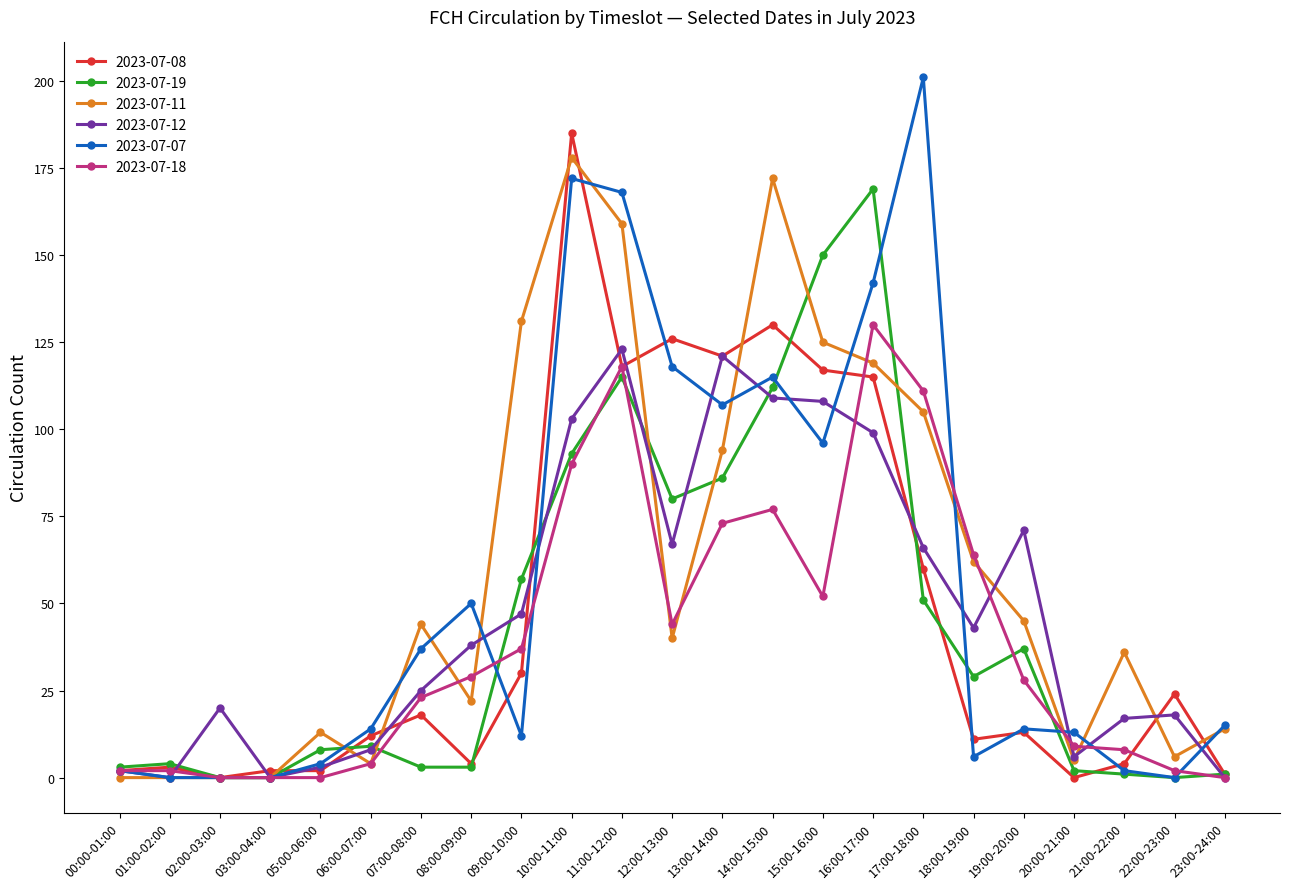

True or false: 2023-07-18 has more than 1 points higher than both neighbors.

True